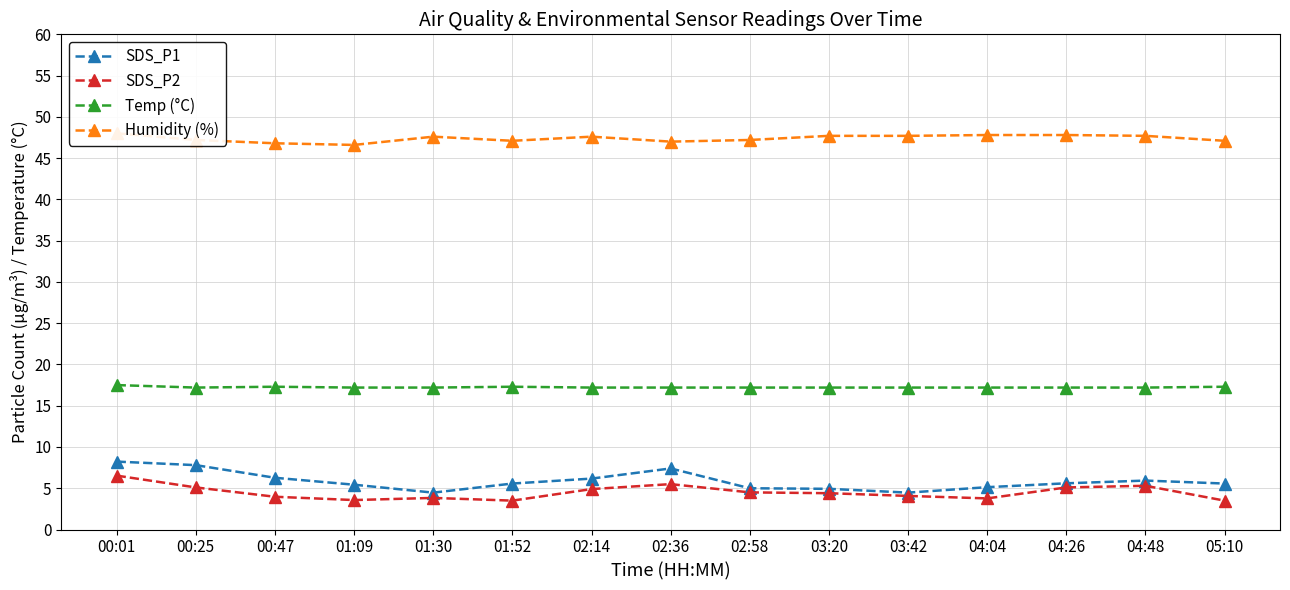

Where is Temp (°C) nearest to the value 17?

00:25